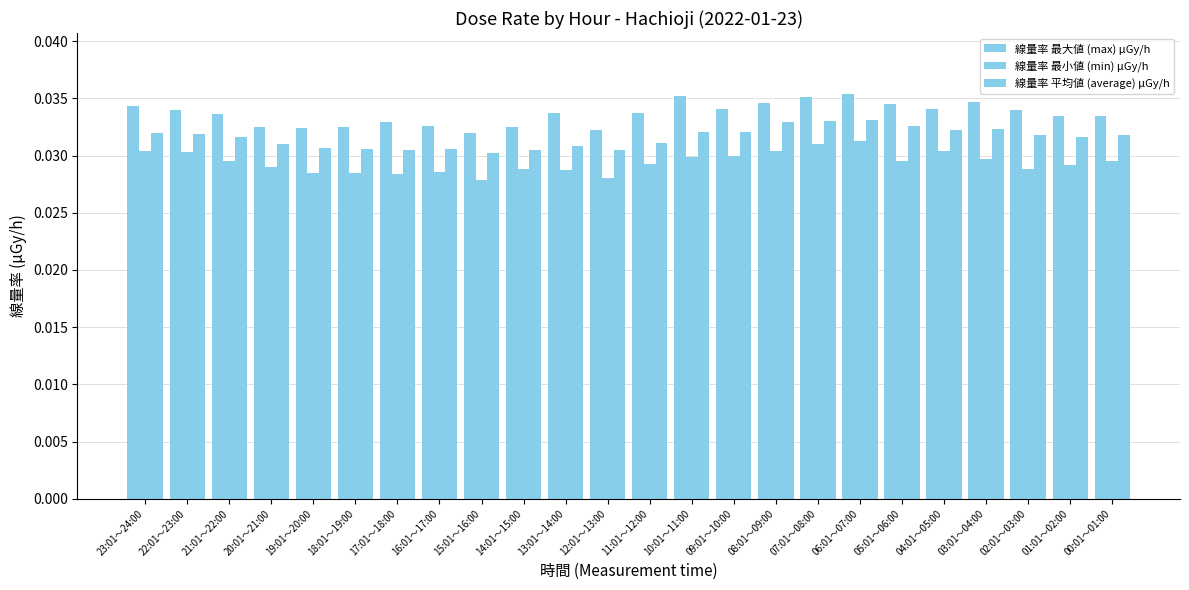

How many groups of bars are there?

24